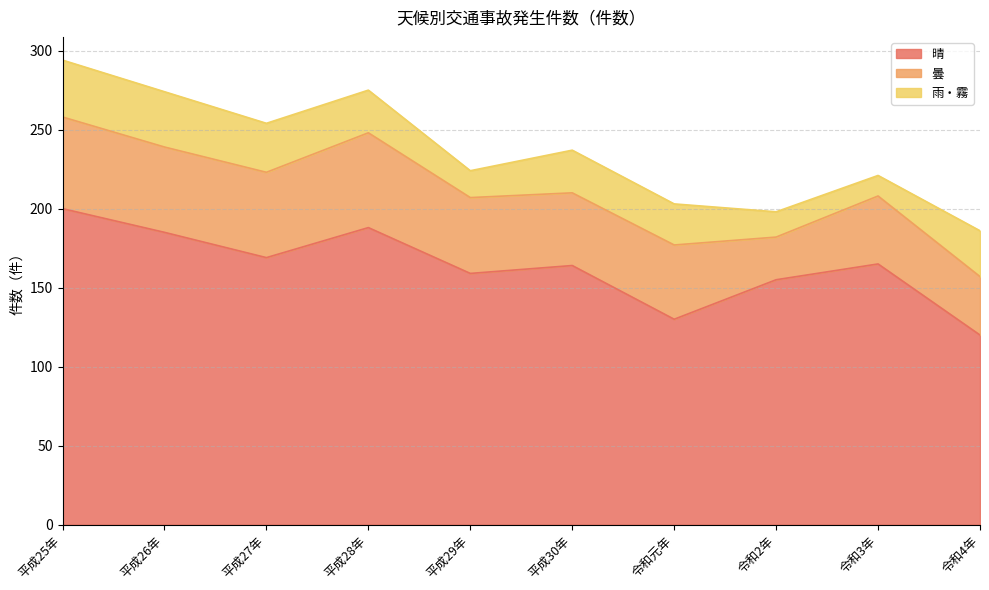

How many distinct data groups are displayed?

3